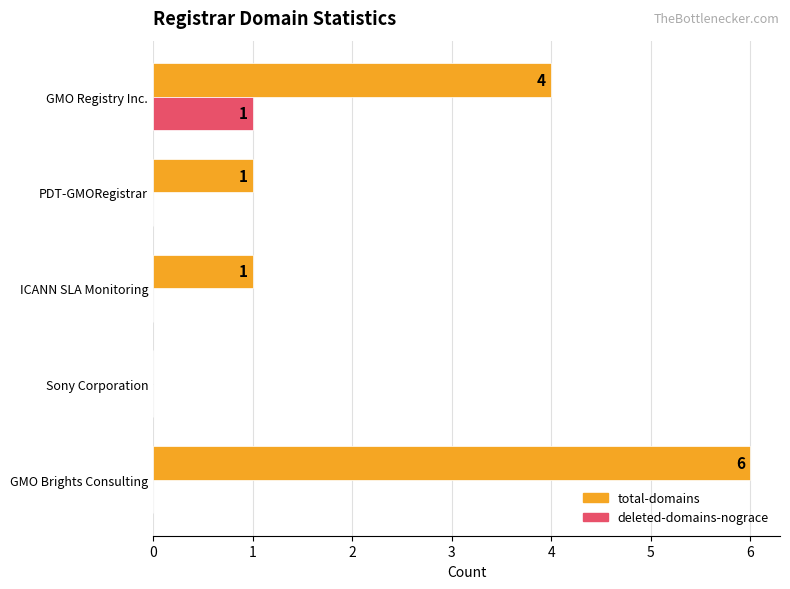

Which series has the largest total across all categories?

total-domains